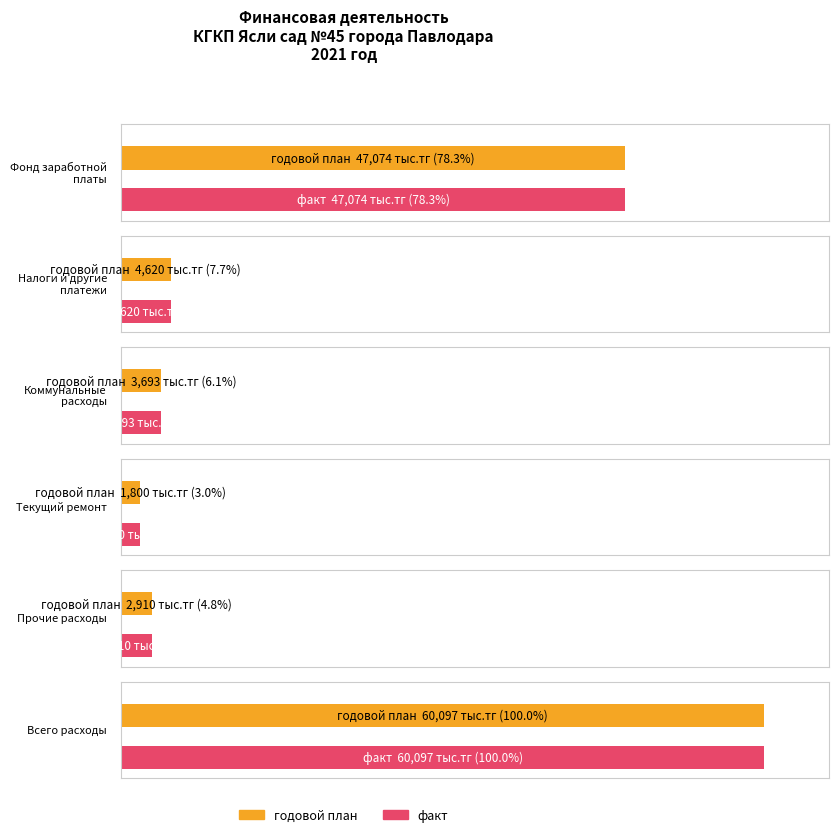

List the labels in order of value, largest first.

Всего расходы, Фонд заработной платы, Налоги и другие обязательные платежи, Коммунальные расходы, Прочие расходы, Текущий ремонт помещений и оборудования